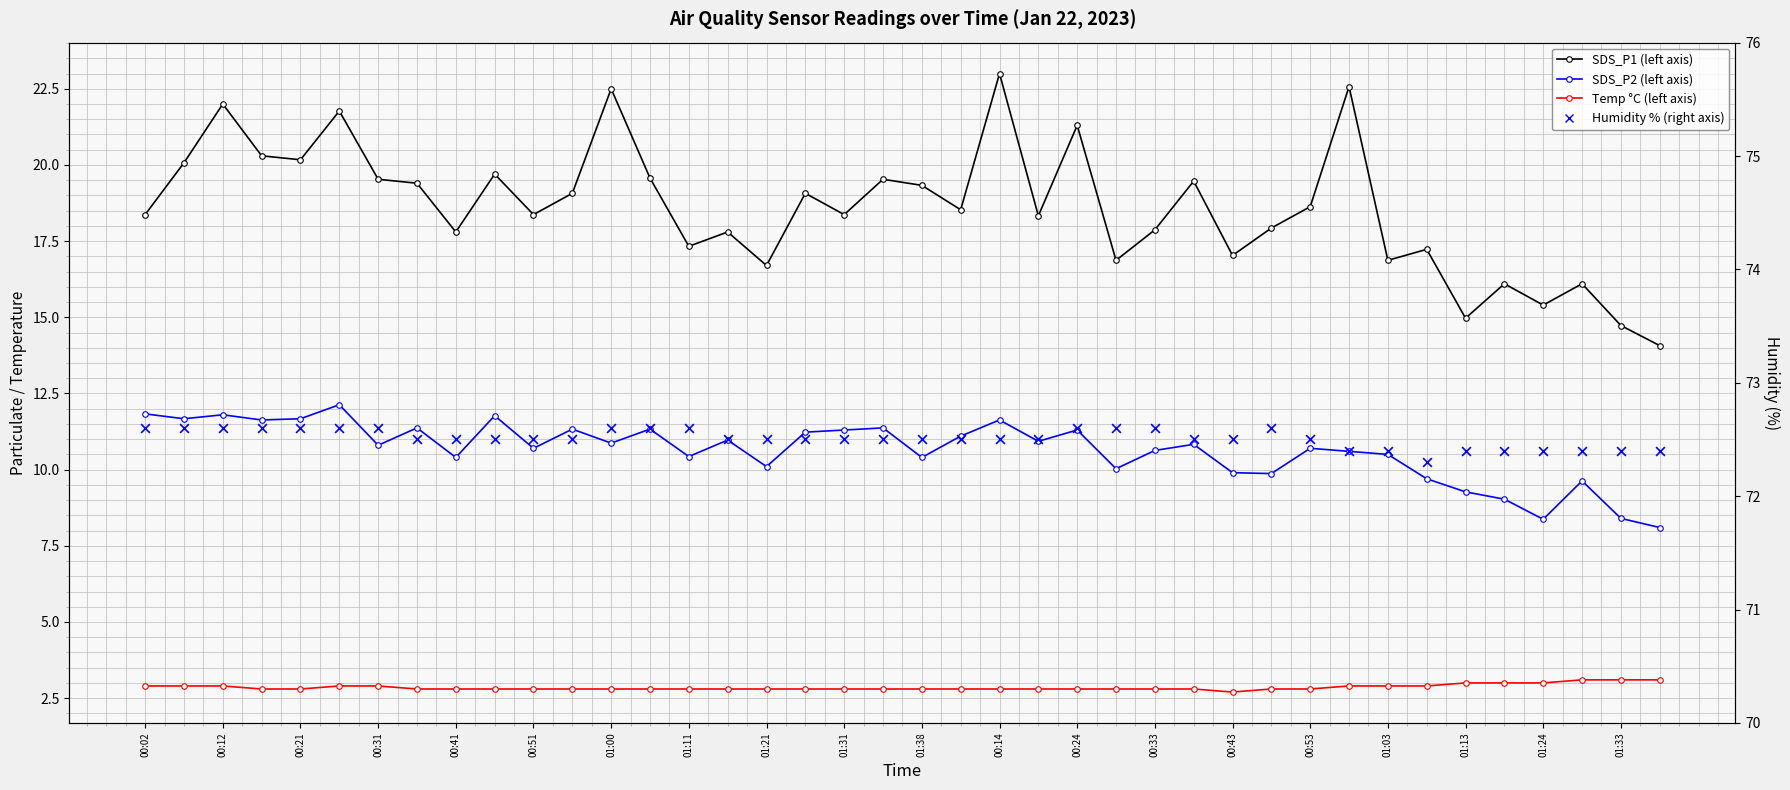

Which series contains the lowest Y value?

Temp °C (left axis)